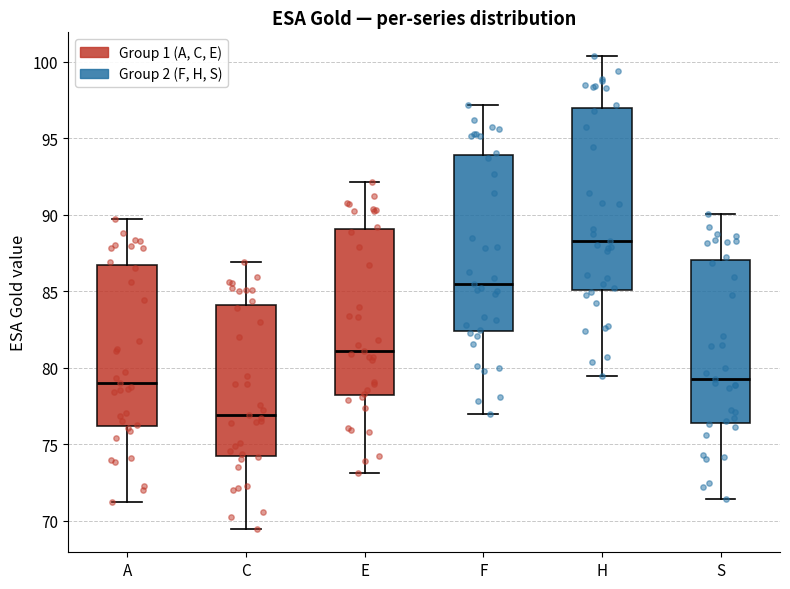

Which box has the highest median line?

H